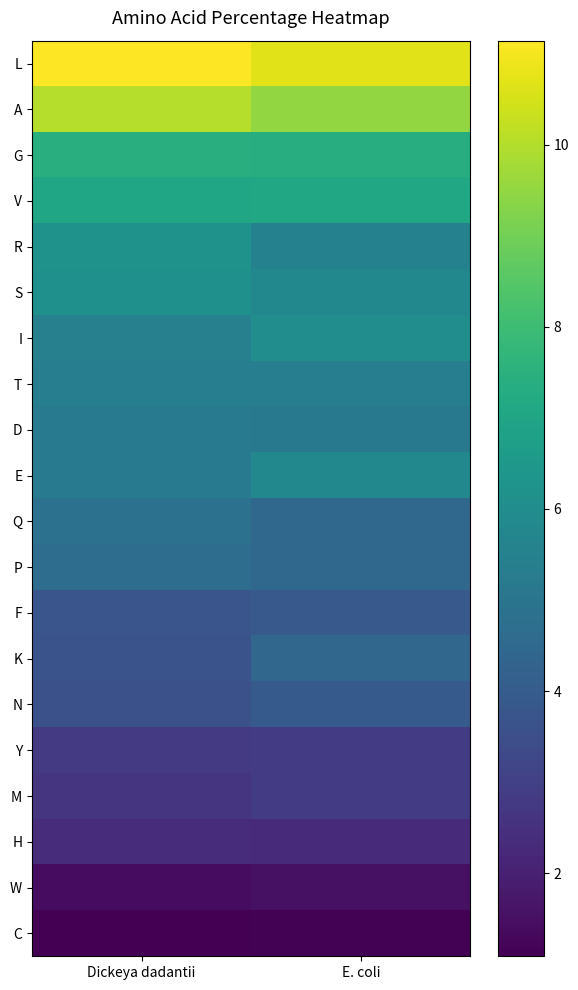

Which category has the highest value across all series?

Dickeya dadantii